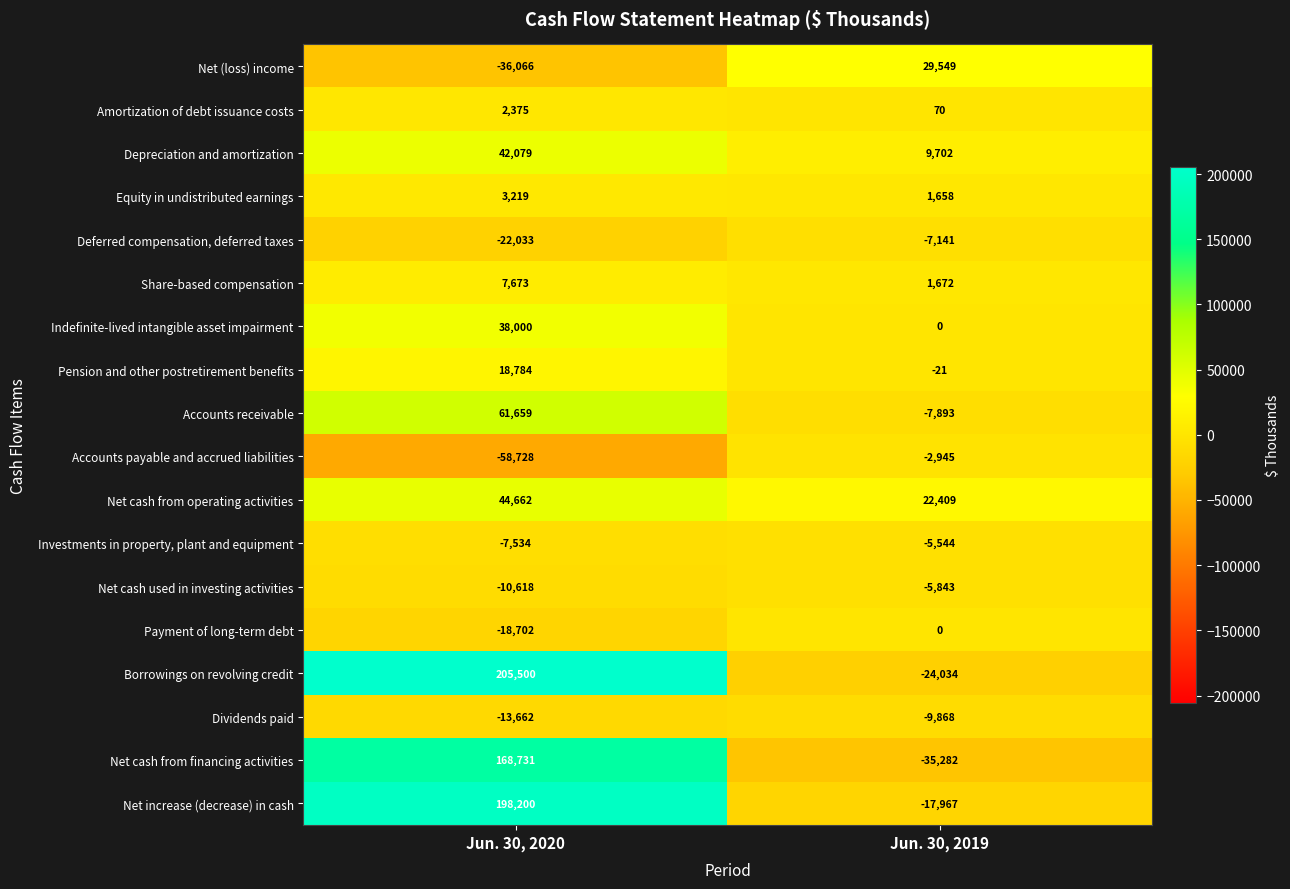

Is it true that Equity in undistributed earnings equals 3219 at Jun. 30, 2020?

True